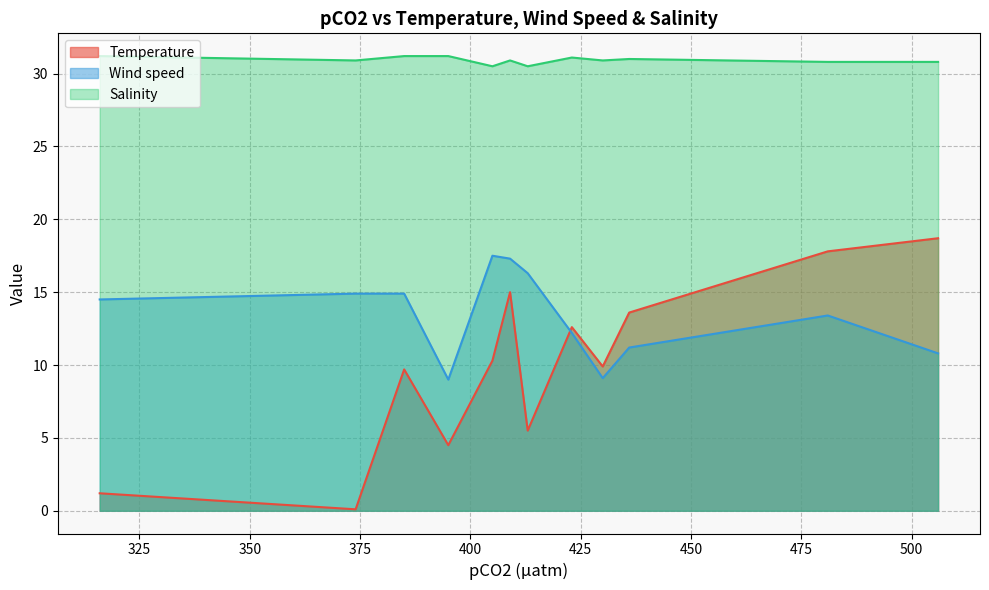

Reading left to right, what are all the values shown in this chart?

Temperature: 374=0.1	316=1.2	395=4.5	430=9.9	423=12.6	385=9.7	436=13.6	506=18.7	481=17.8	409=15.0	405=10.3	413=5.5
Wind speed: 374=14.9	316=14.5	395=9.0	430=9.1	423=12.2	385=14.9	436=11.2	506=10.8	481=13.4	409=17.3	405=17.5	413=16.3
Salinity: 374=30.9	316=31.2	395=31.2	430=30.9	423=31.1	385=31.2	436=31.0	506=30.8	481=30.8	409=30.9	405=30.5	413=30.5